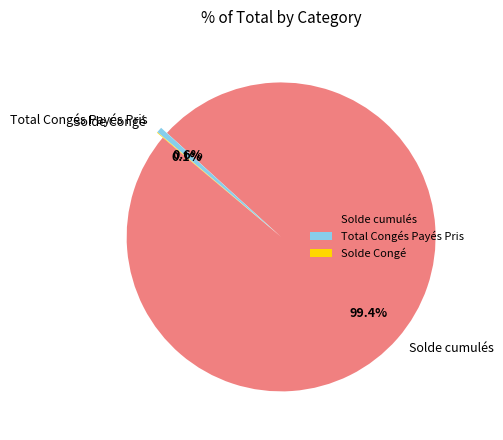

What is the largest slice in the pie chart?

Solde cumulés